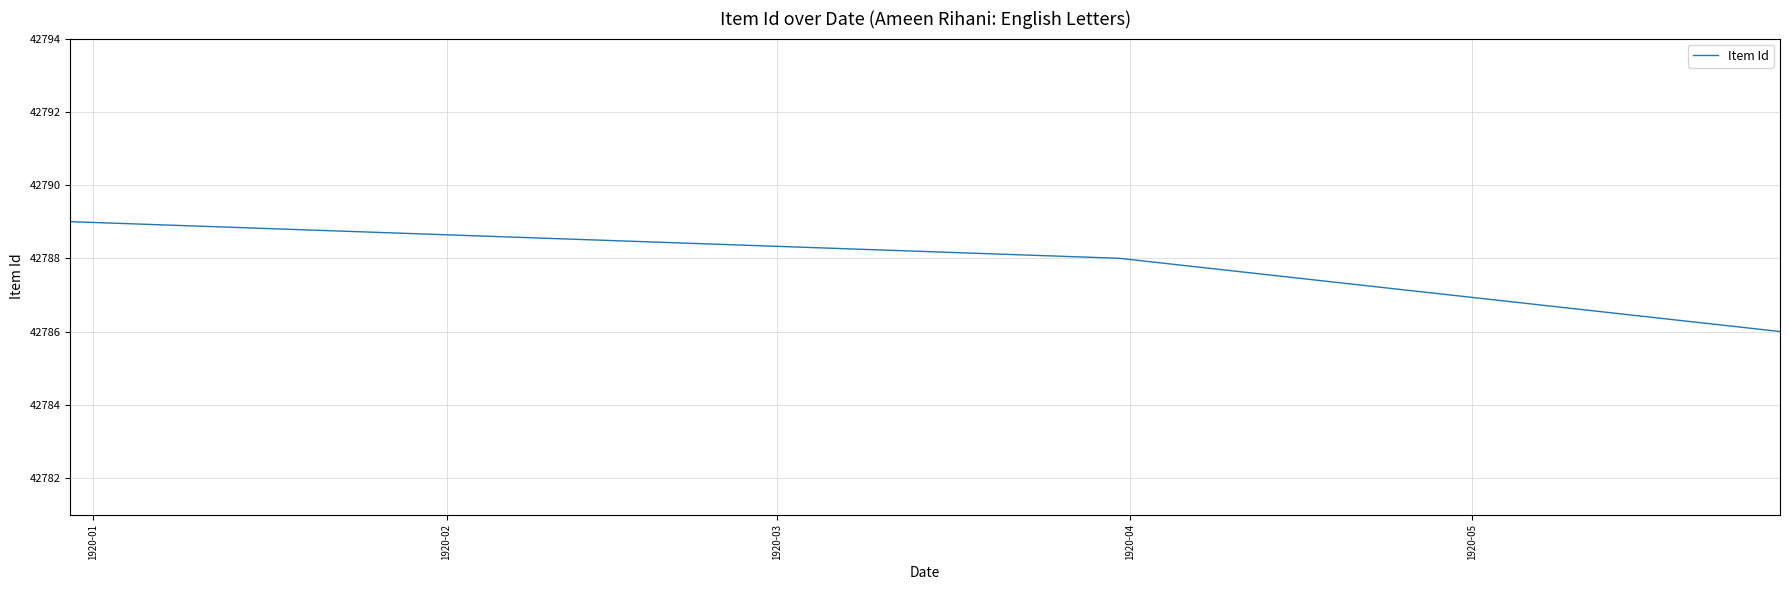

What is the greatest value displayed?

42789